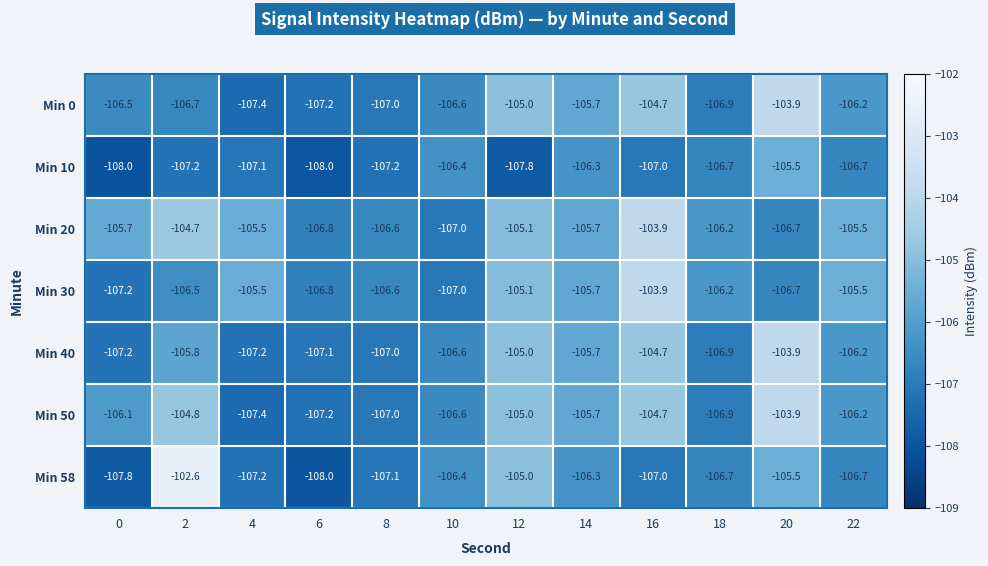

At which label is Min 10 closest to -106?

14